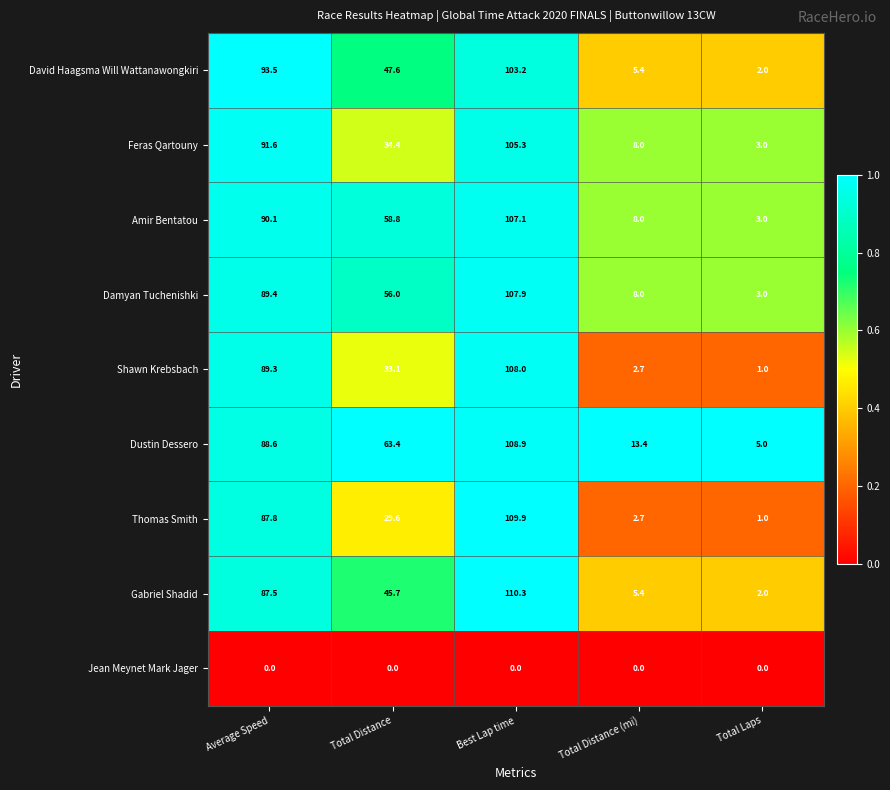

Which series changed the most between Total Distance (mi) and Total Laps?

Dustin Dessero